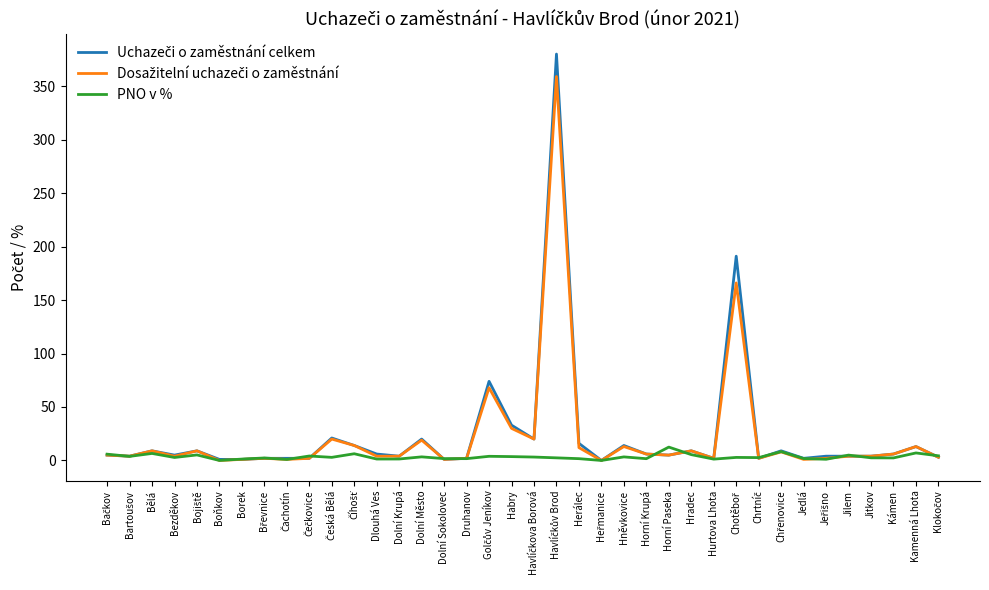

At which label is Uchazeči o zaměstnání celkem closest to 190?

Chotěboř